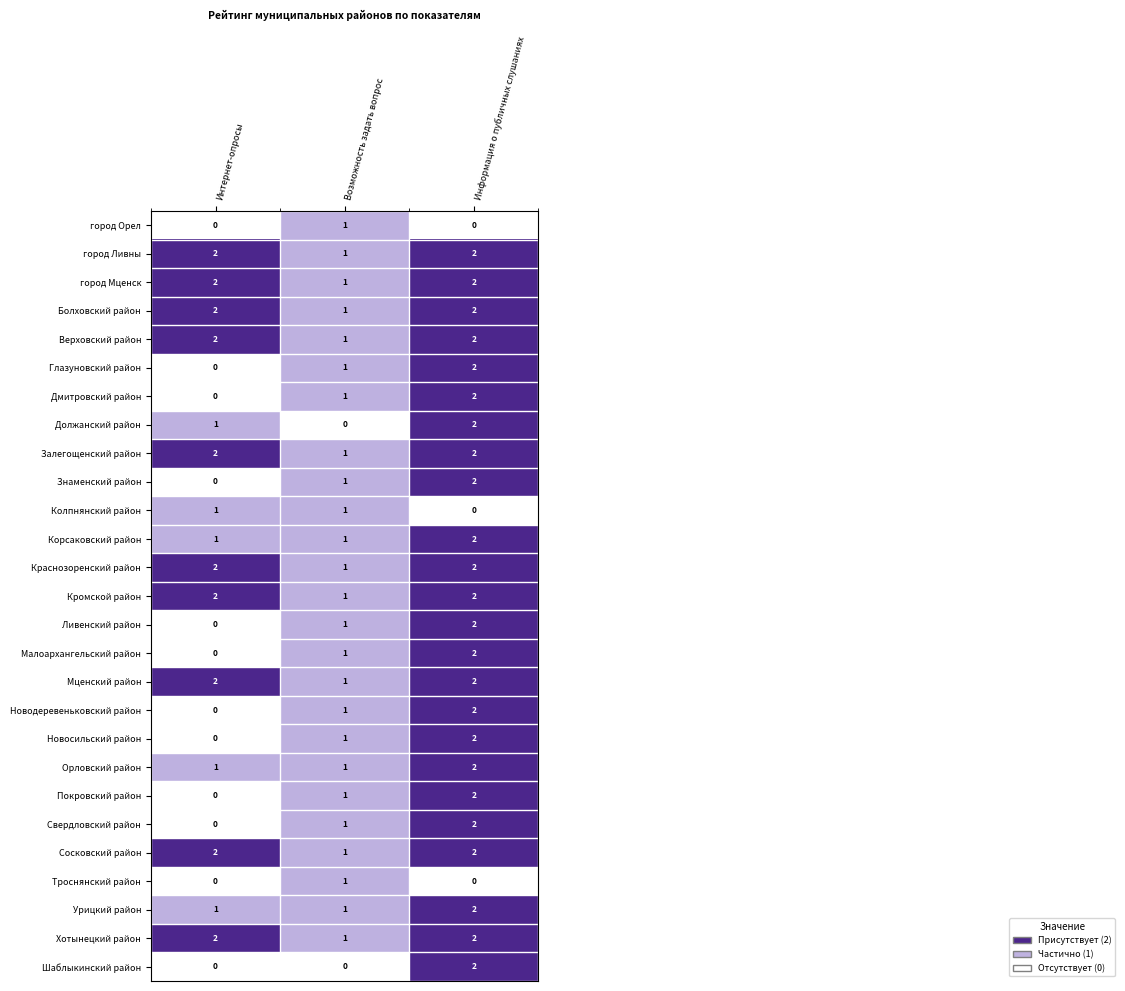

Where is Глазуновский район nearest to the value 1?

Возможность задать вопрос